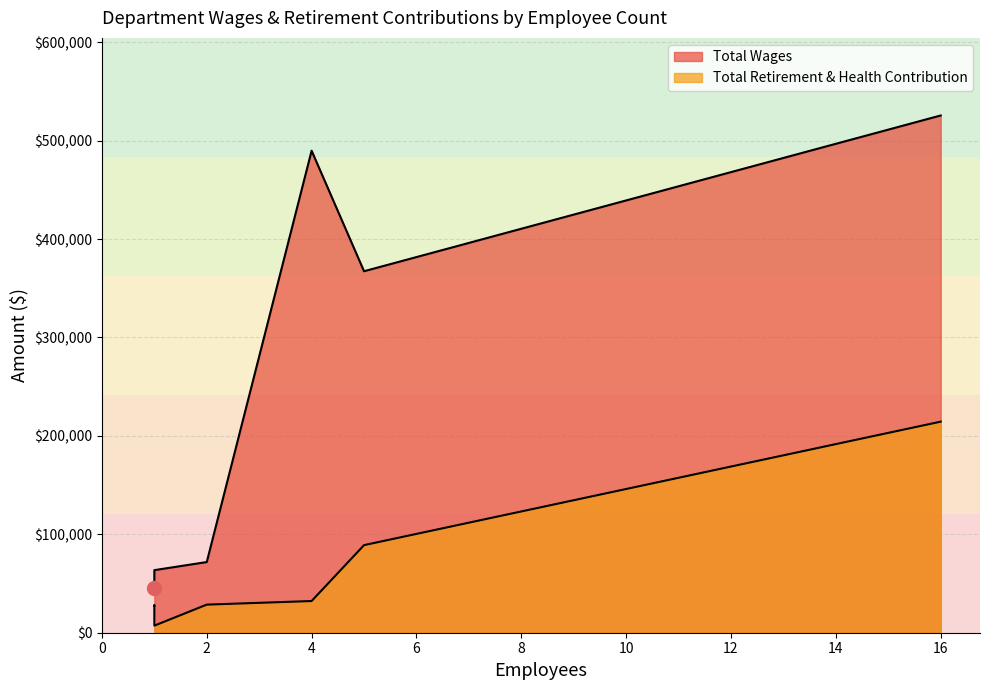

At how many categories does at least one series exceed 143725?

3